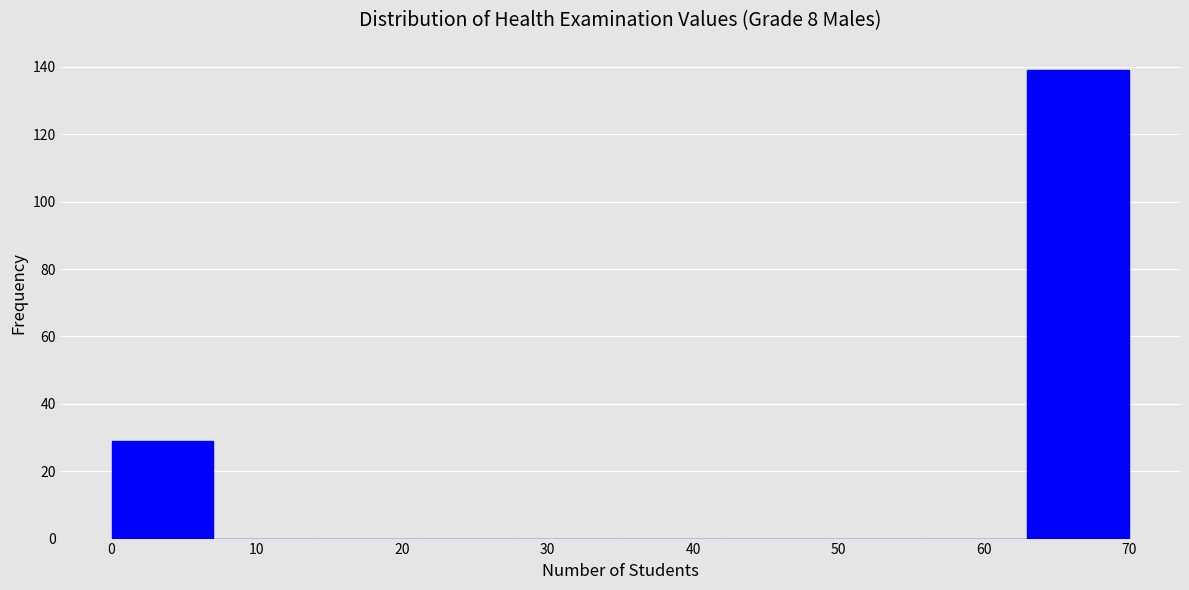

Which range on the x-axis has the tallest bar?

63 to 70